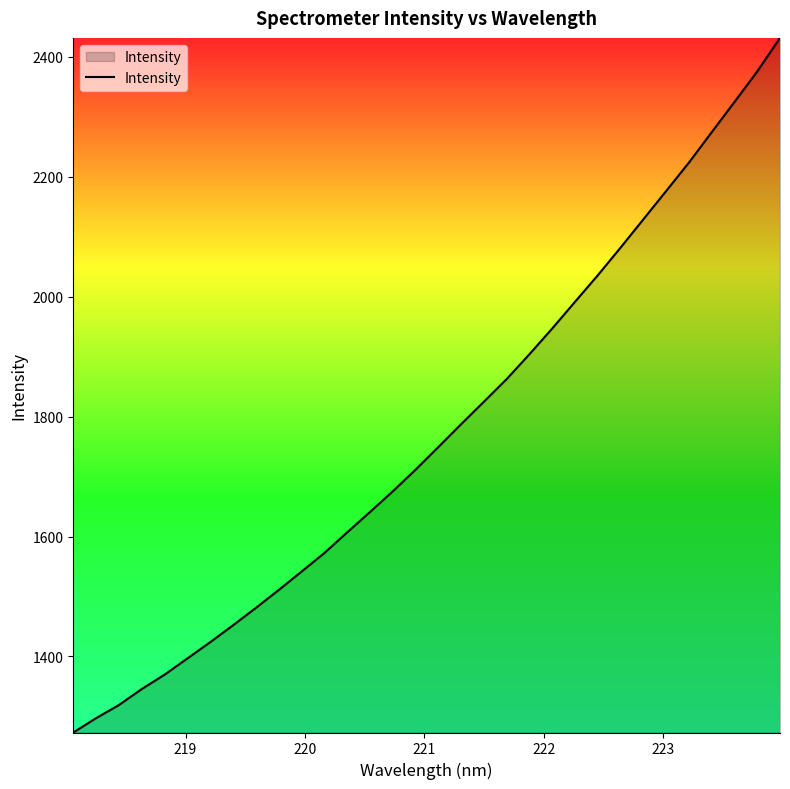

How many lines are shown in the chart?

1